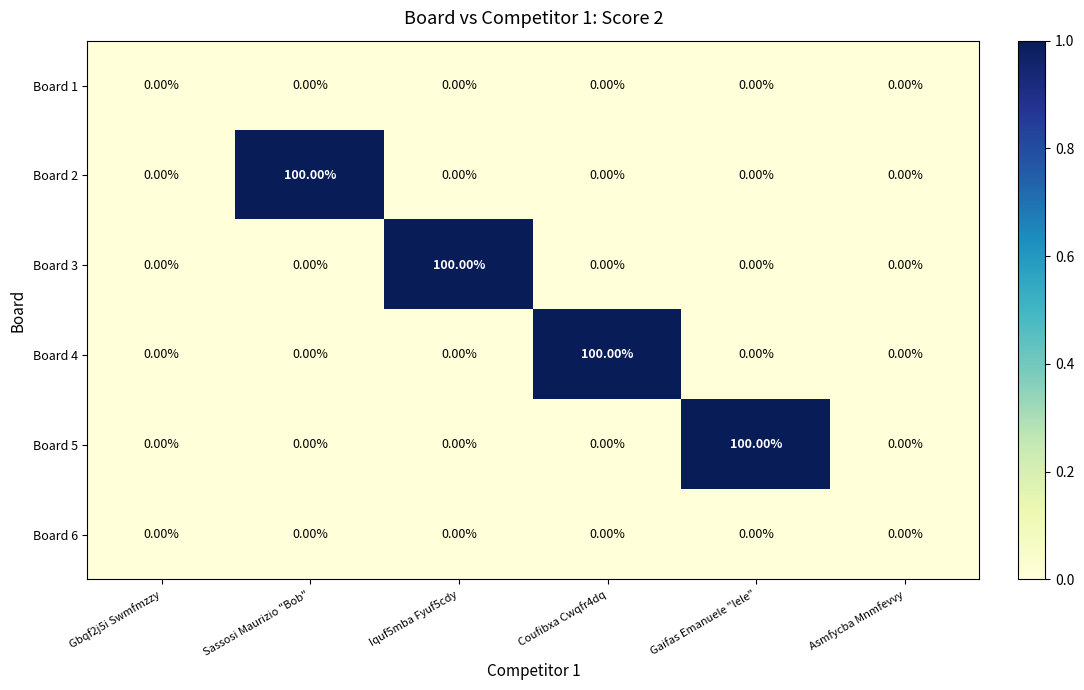

Which category has the highest value in the Board 2 series?

Sassosi Maurizio "Bob"